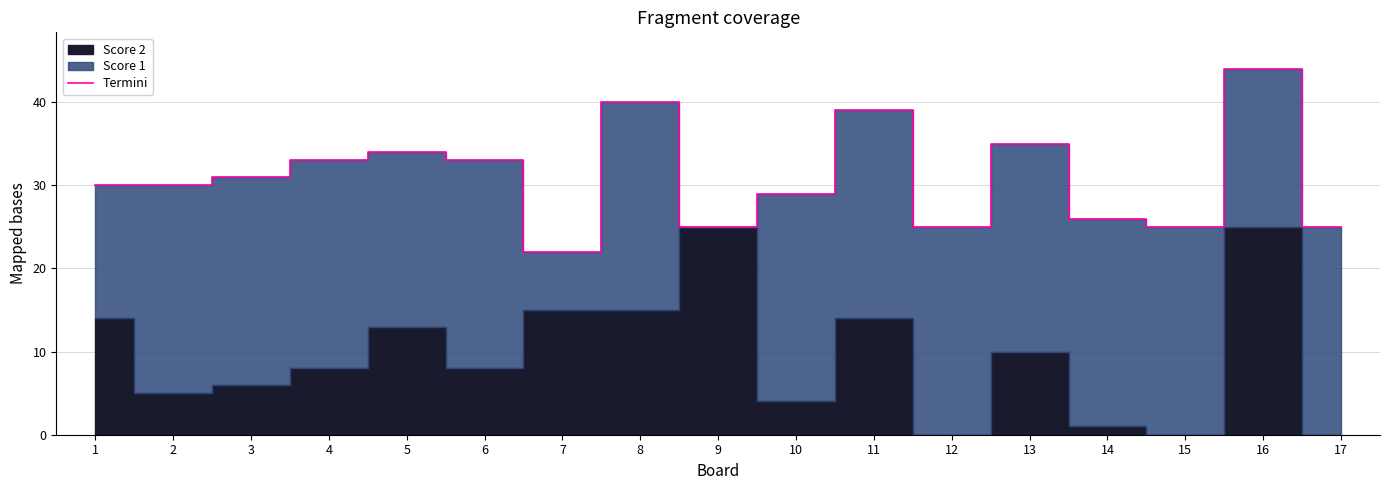

Where is the first local minimum?

7